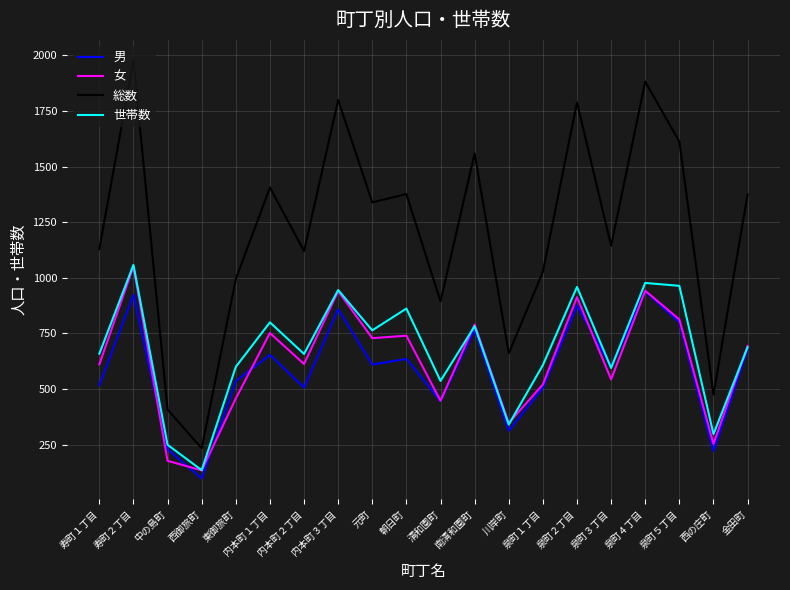

What is the maximum value shown in the chart?

1975